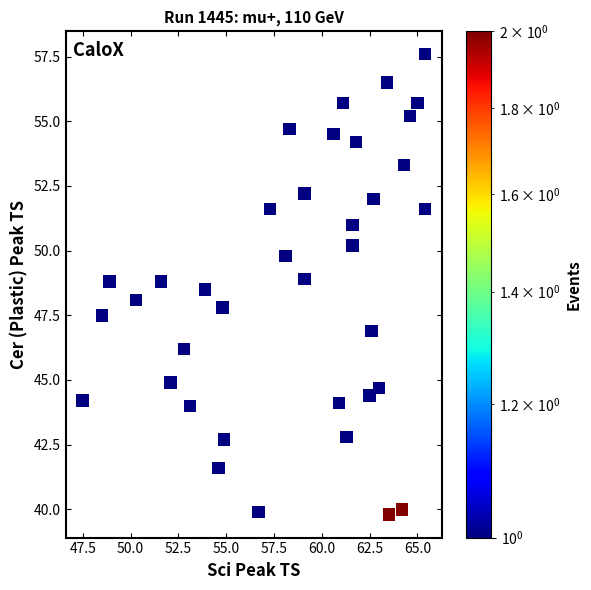

What is the range of X values (max minus min)?

17.9